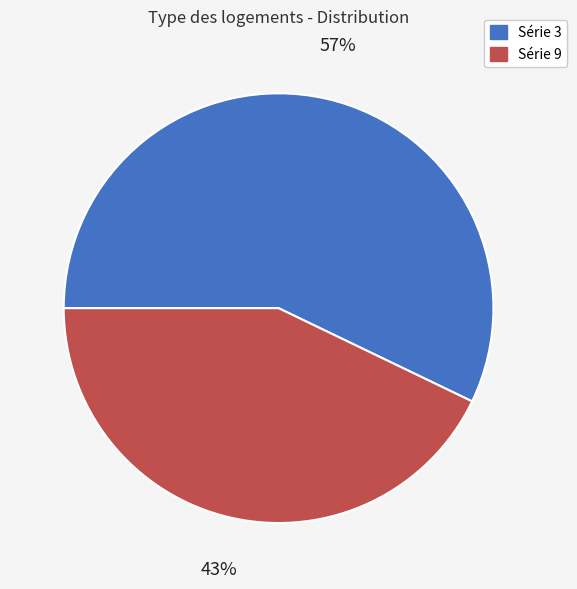

To the nearest percent, what is the average slice percentage?

50%